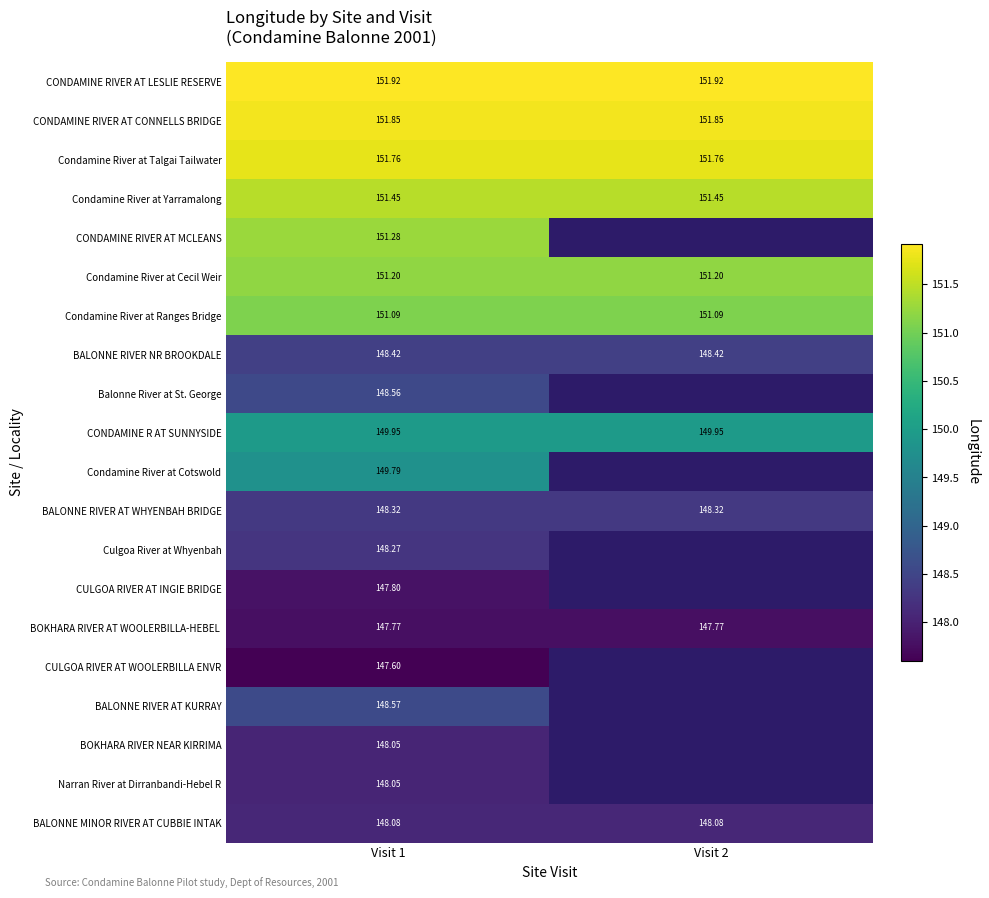

What is the minimum value shown in the chart?

147.6